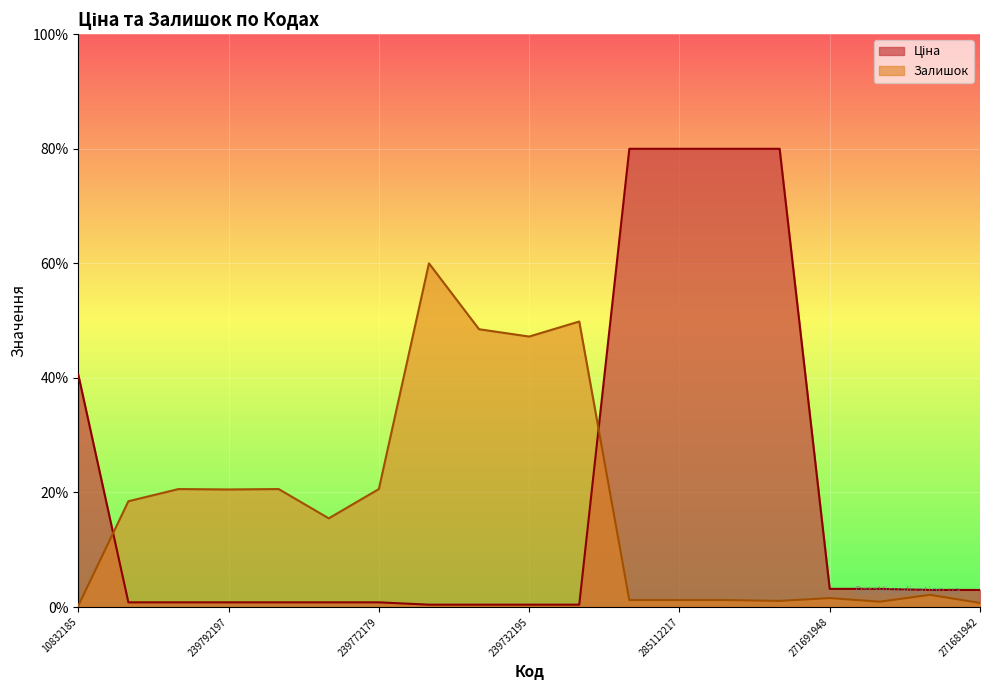

List the series in order of their overall mean, lowest first.

Залишок, Ціна